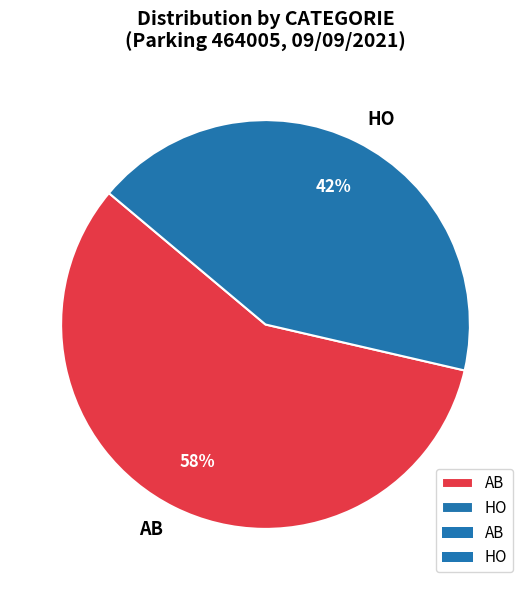

Rank the categories by value from lowest to highest.

HO, AB